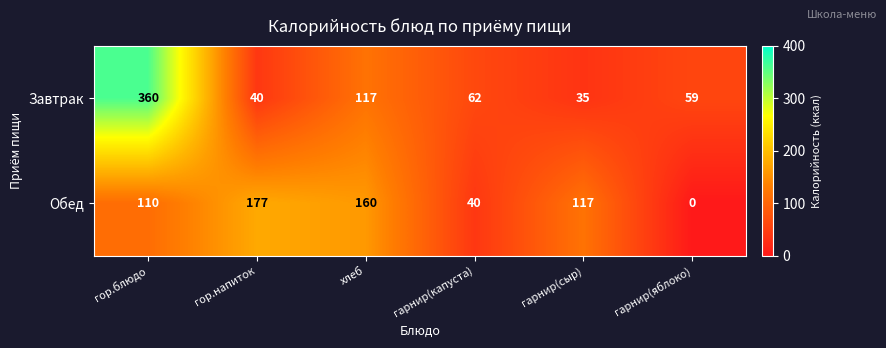

What is the lowest value of the Завтрак series?

35